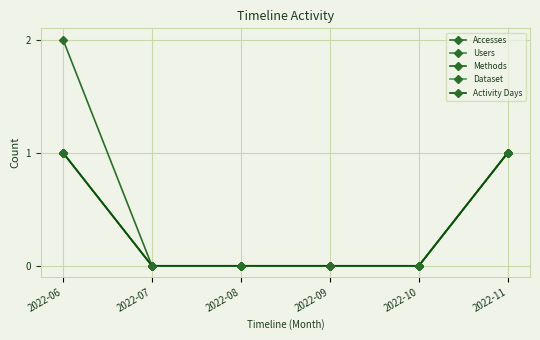

True or false: Users and Accesses cross at least once.

False